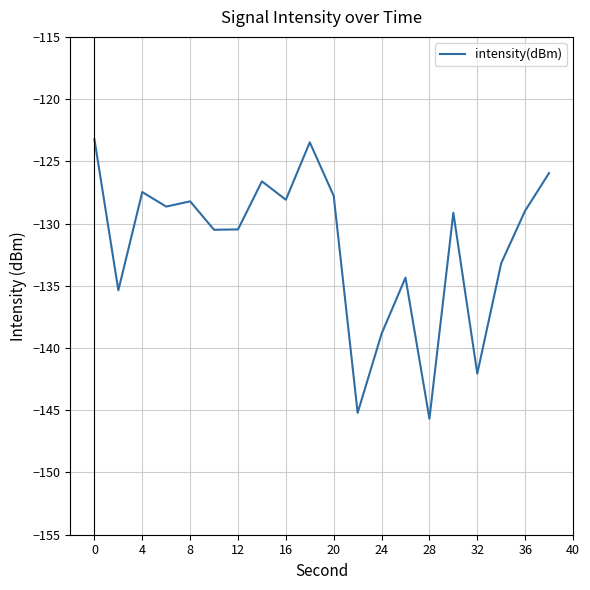

What is the smallest value displayed?

-145.7